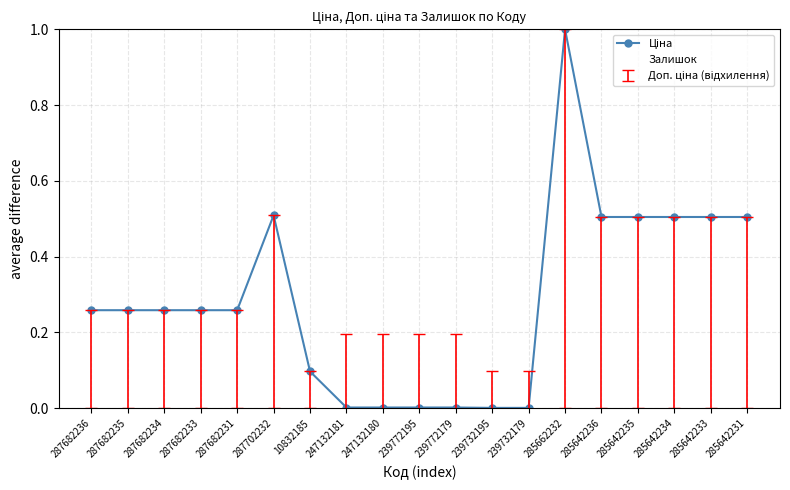

What position from the left is 287682235?

2